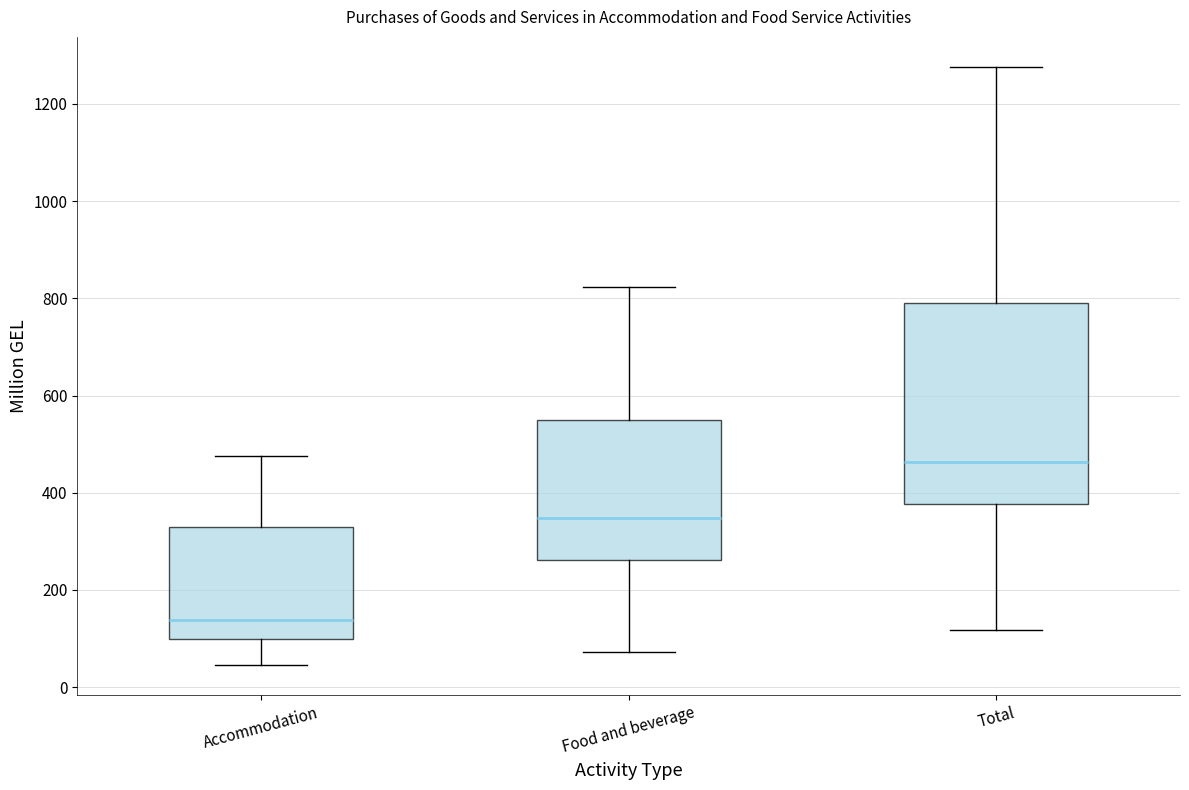

Reading left to right, transcribe this box plot: for each box, give where its median line is, the range the box spans, and where its two whiskers end, as read against the y-axis. The values are not printed on the chart, so give them approximately, as read against the axis.

Accommodation: median 140, box 100 to 340, whiskers 40 to 480
Food and beverage: median 340, box 260 to 540, whiskers 80 to 820
Total: median 460, box 380 to 800, whiskers 120 to 1280